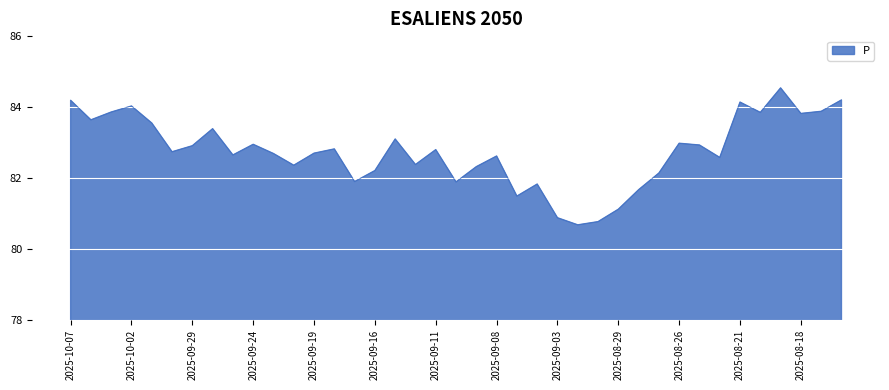

What is the maximum value shown in the chart?

84.5